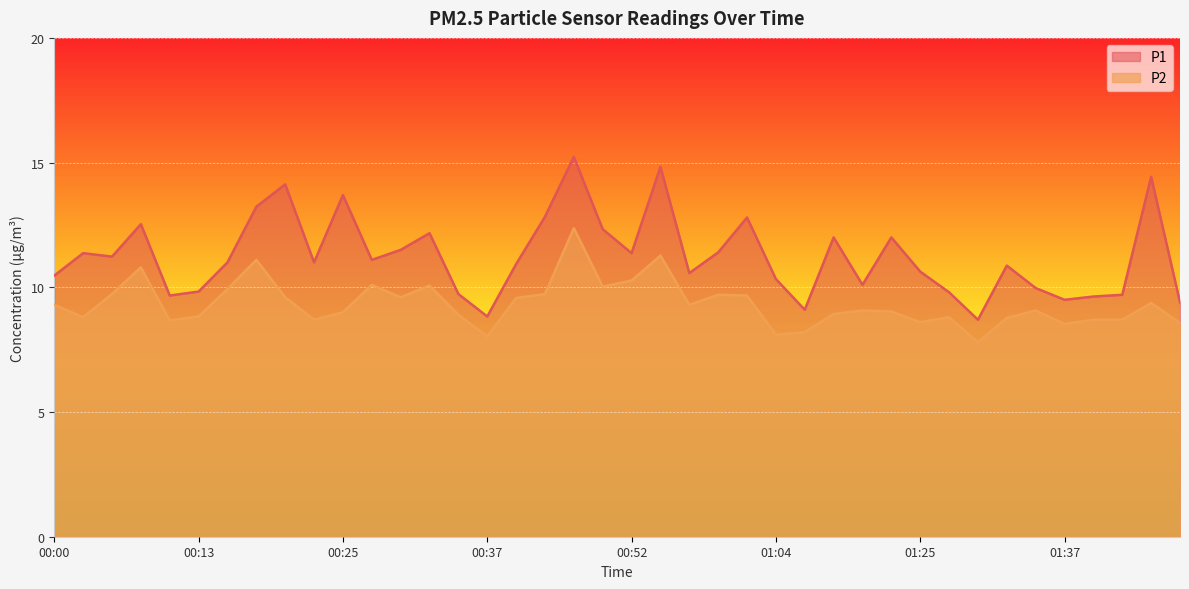

What is the label of the 38th point from the left?

01:42